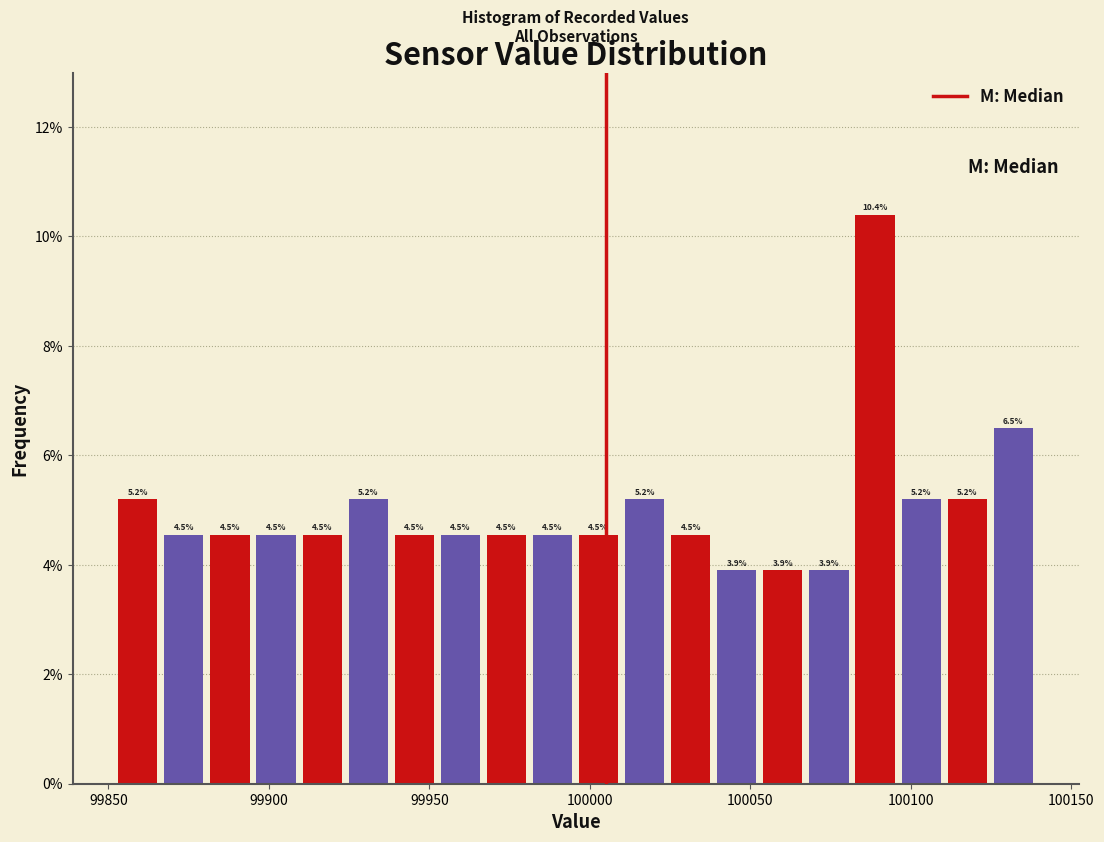

Around what value on the x-axis is the tallest bar? Give the approximate position of its centre, as read against the axis.

100090